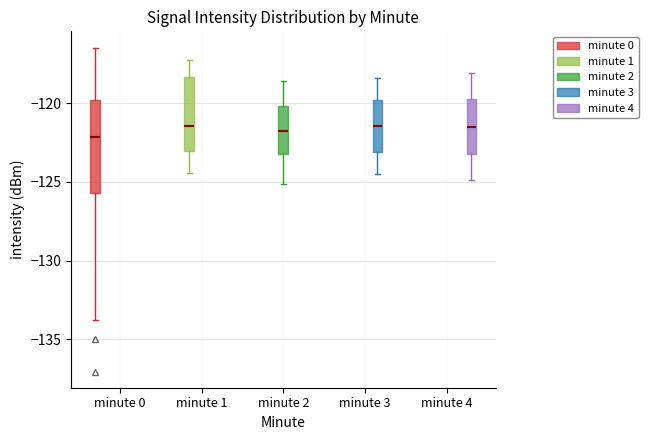

What is the label of the 30th bar from the right?

minute 0